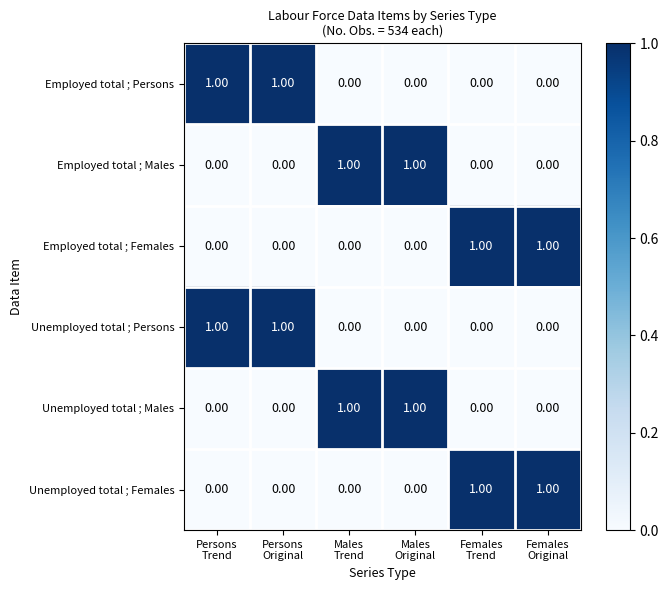

Count the number of categories in the chart.

6